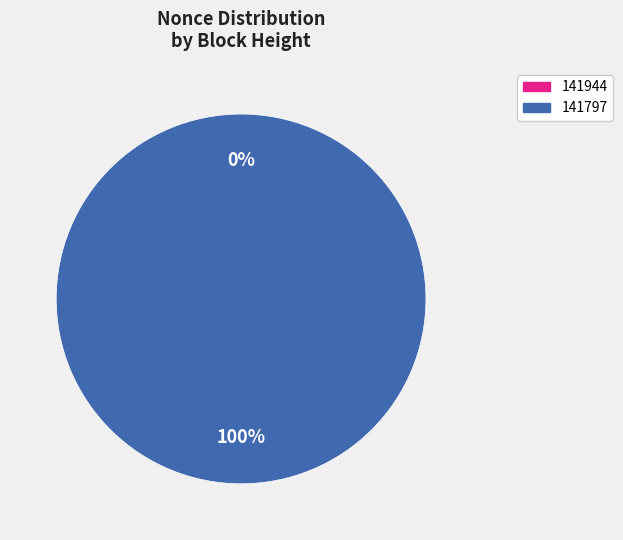

Count the number of slices in the pie.

2